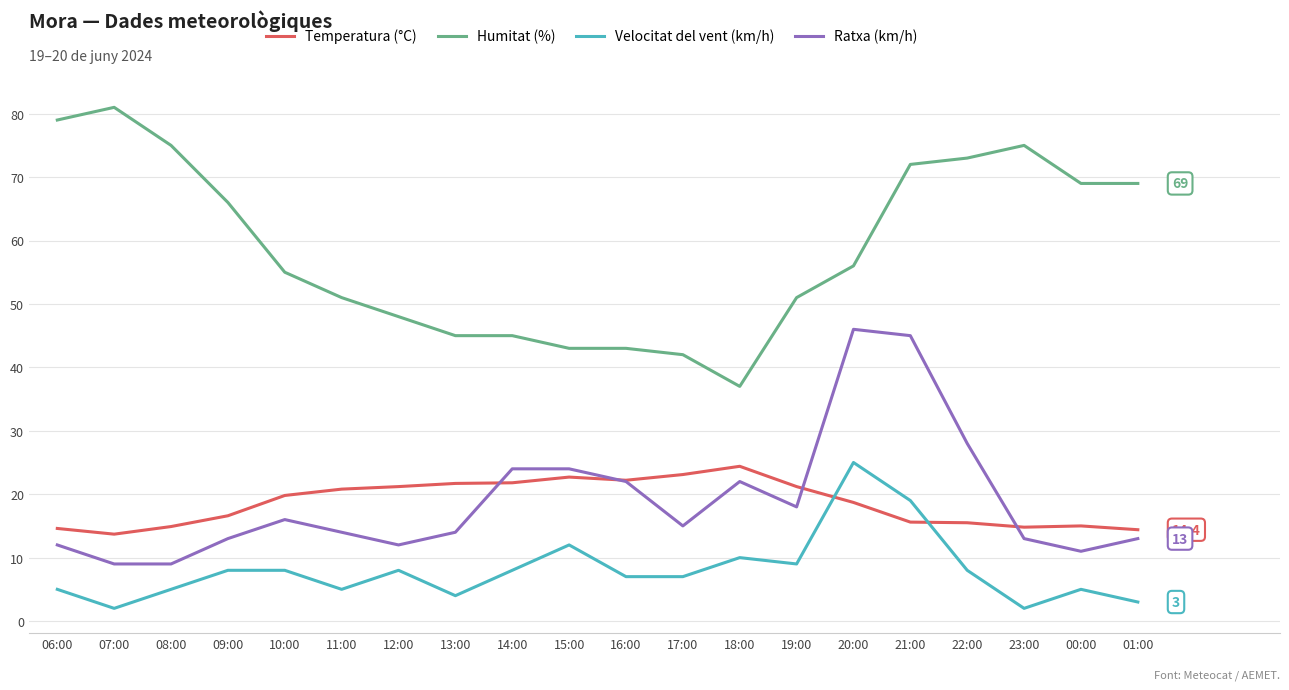

What is the difference between the highest and lowest values at 18:00?

27.0